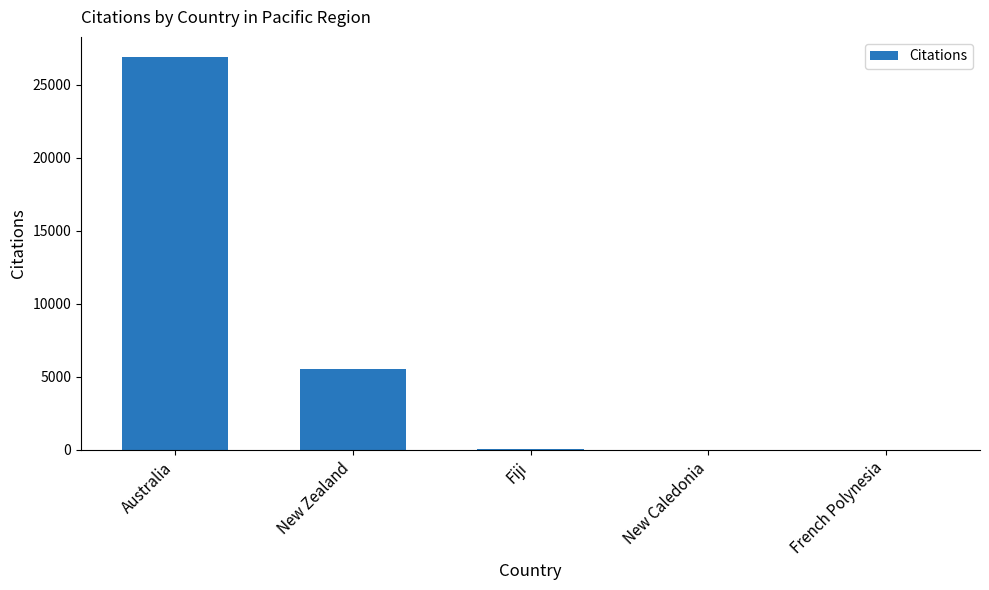

The chart shows a value of 5559 at New Zealand. True or false?

True